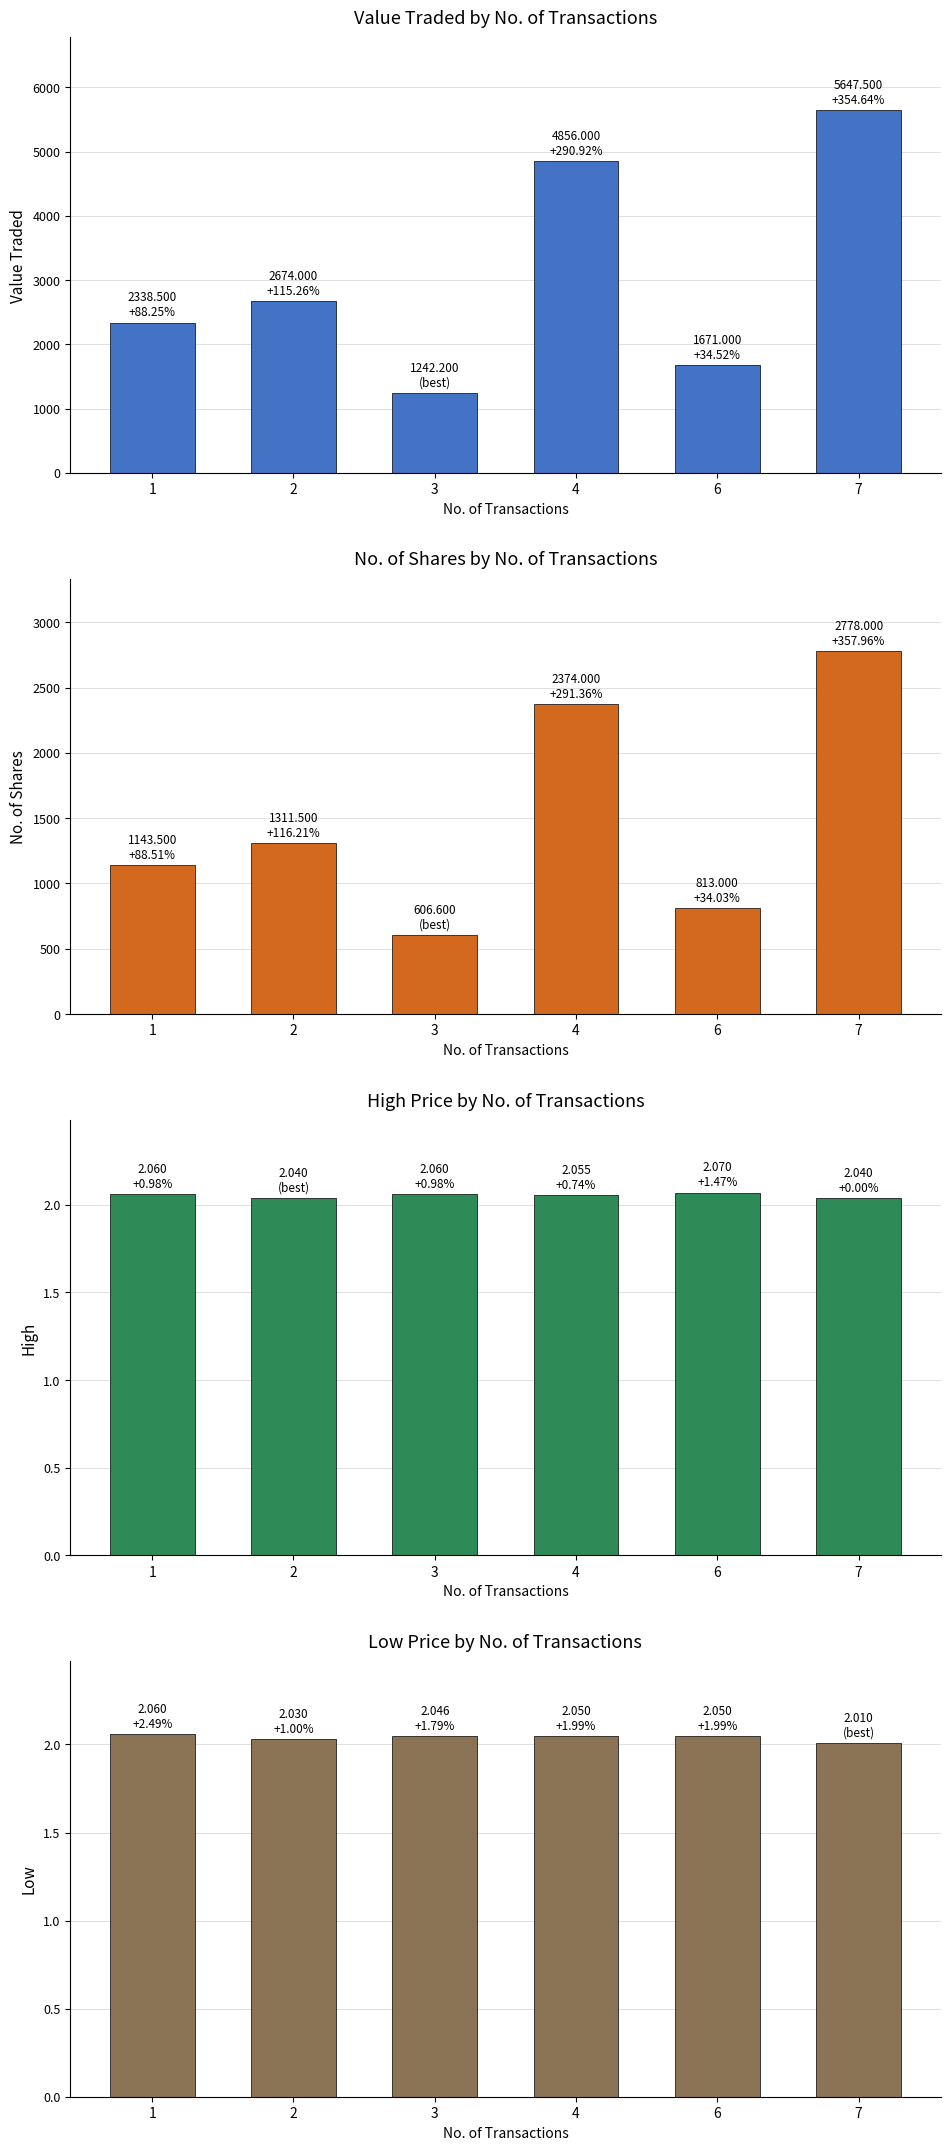

Which series changed the most between 3 and 6?

Value Traded